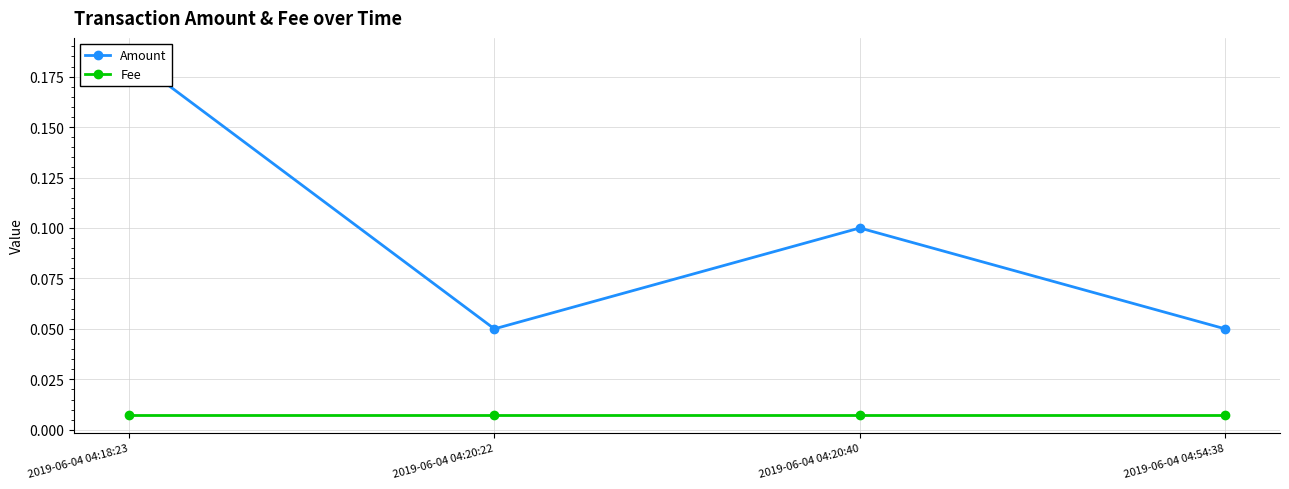

The Fee series shows 0.0 at 2019-06-04 04:20:40. True or false?

False